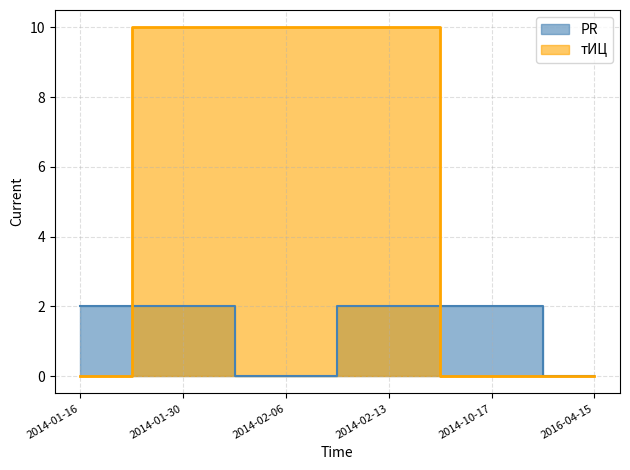

List the series in order of their overall mean, lowest first.

PR, тИЦ